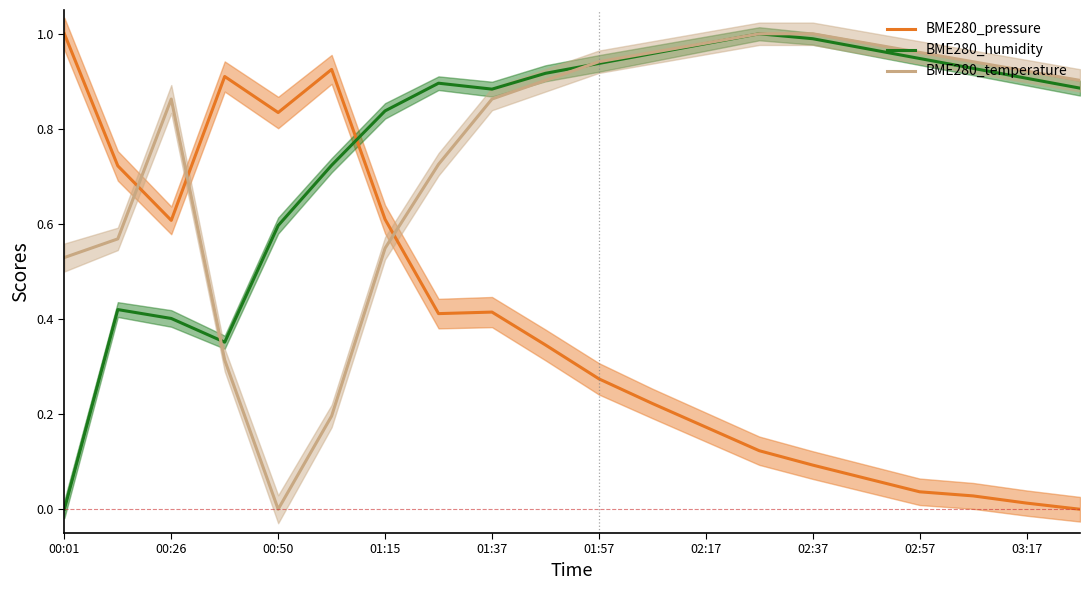

Is it true that BME280_pressure equals 1.0 at 00:01?

True